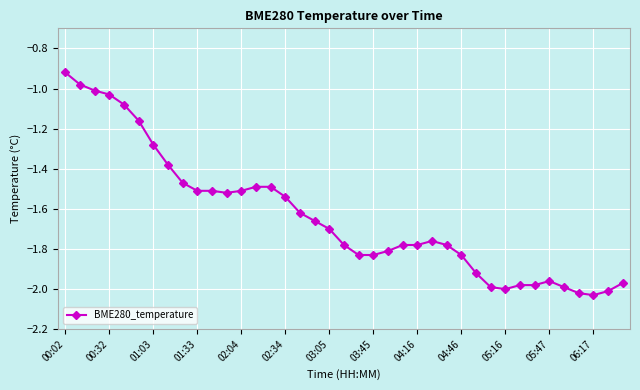

True or false: there are more than 1 points higher than both neighbors.

True